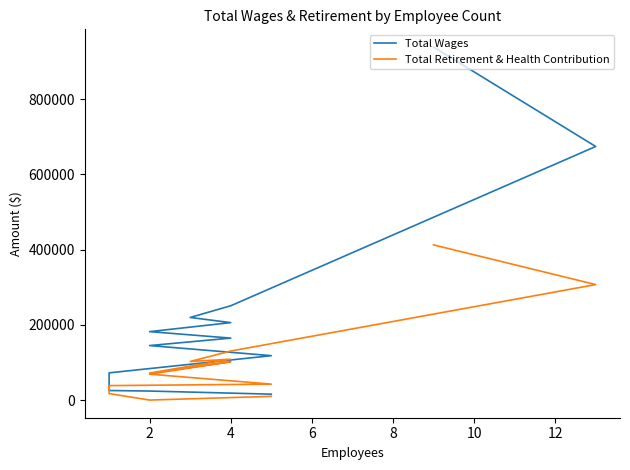

What is the label of the 3rd point from the left?

4